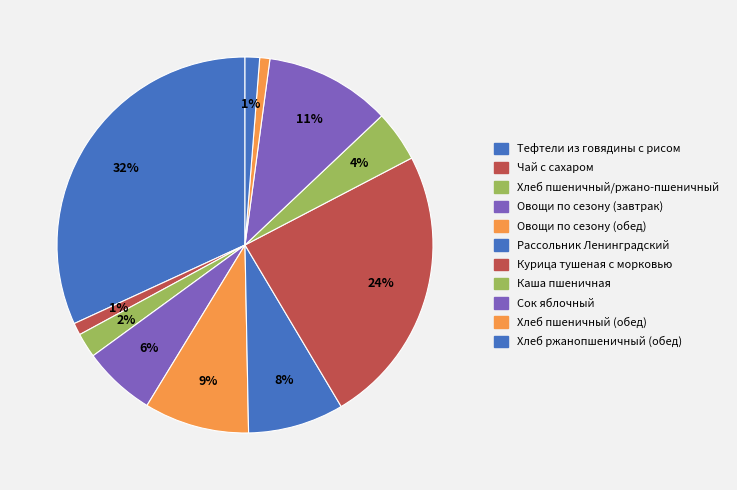

How many slices are in this pie chart?

11